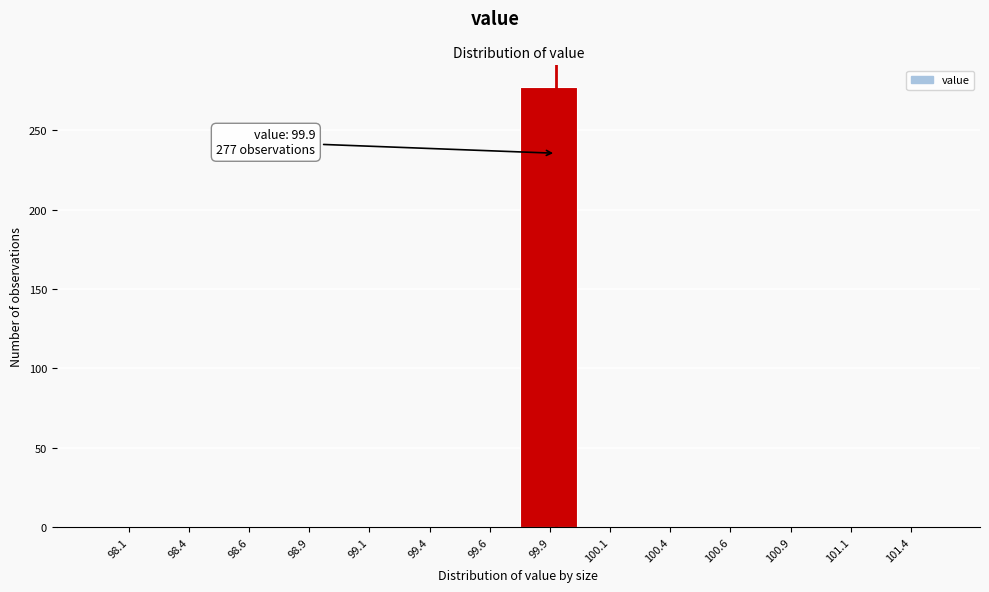

Which range on the x-axis has the tallest bar?

99.75 to 100.00